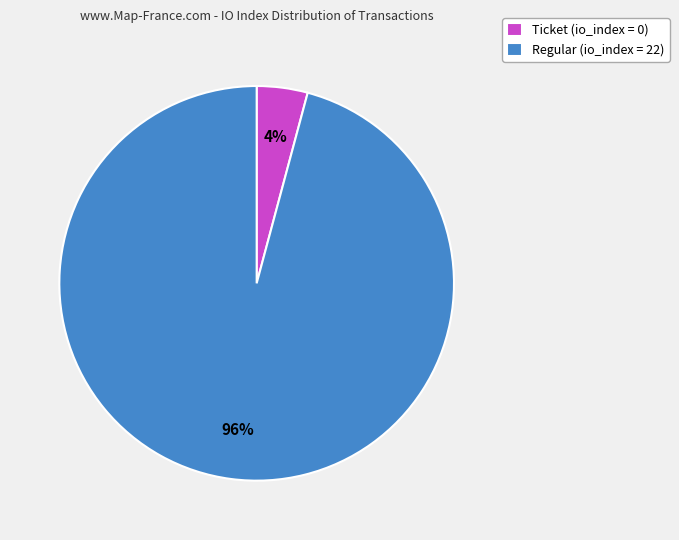

What is the majority slice?

Regular (io_index = 22)